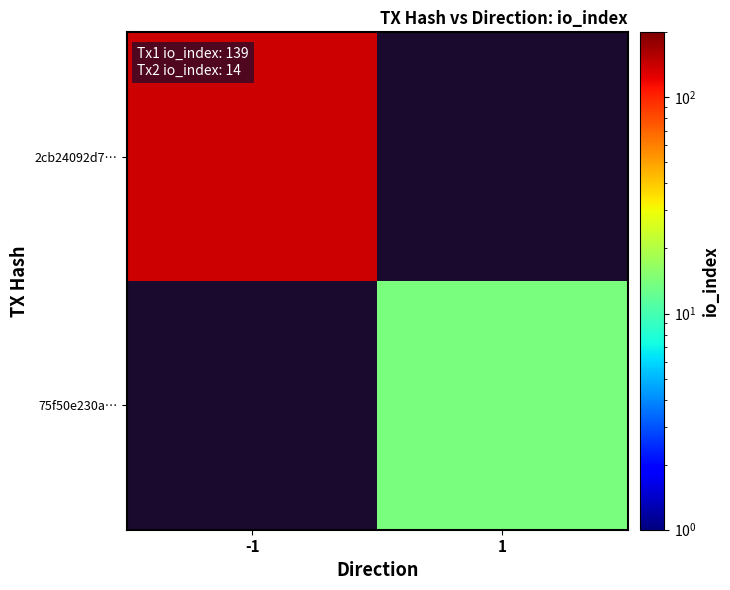

Which category has the highest value in the 2cb24092d7… series?

-1